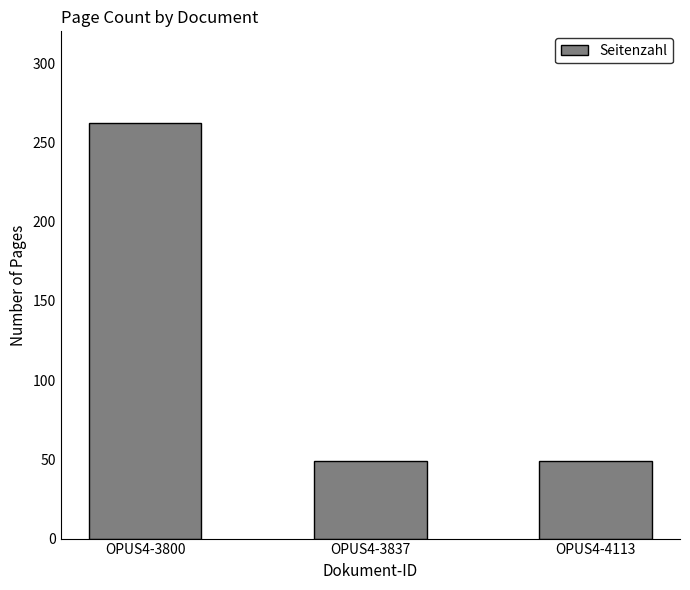

Reading left to right, list all the values displayed in this chart.

OPUS4-3800=262	OPUS4-3837=49	OPUS4-4113=49